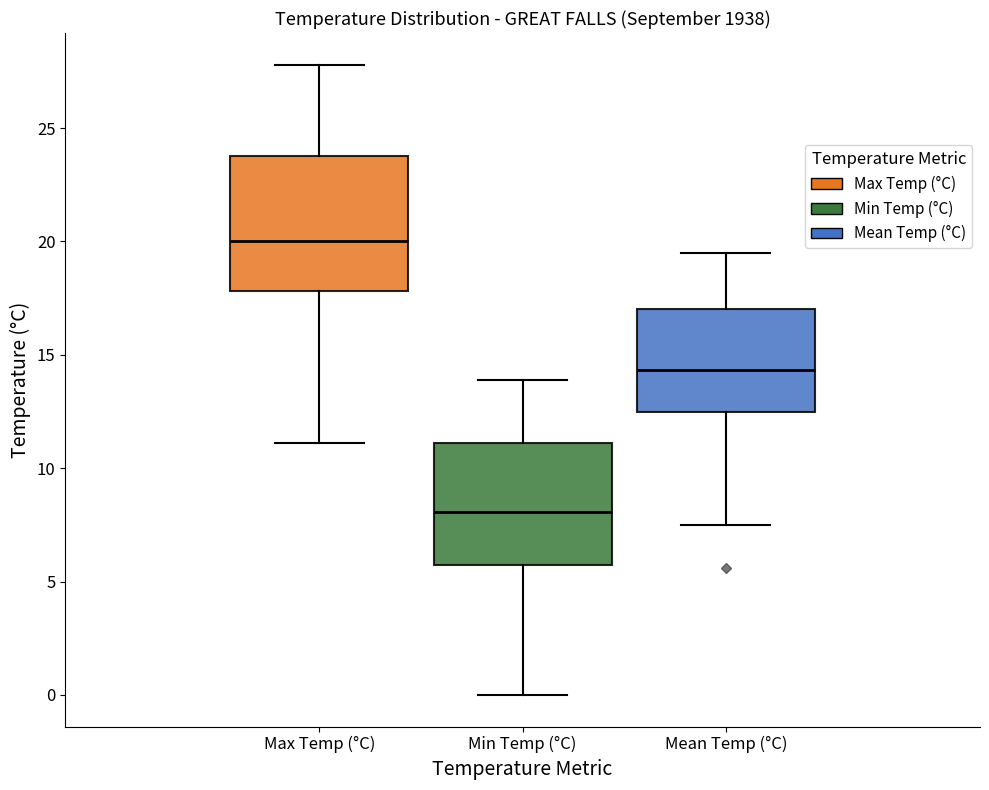

Which box is the tallest, from its lower edge to its upper edge?

Max Temp (°C)